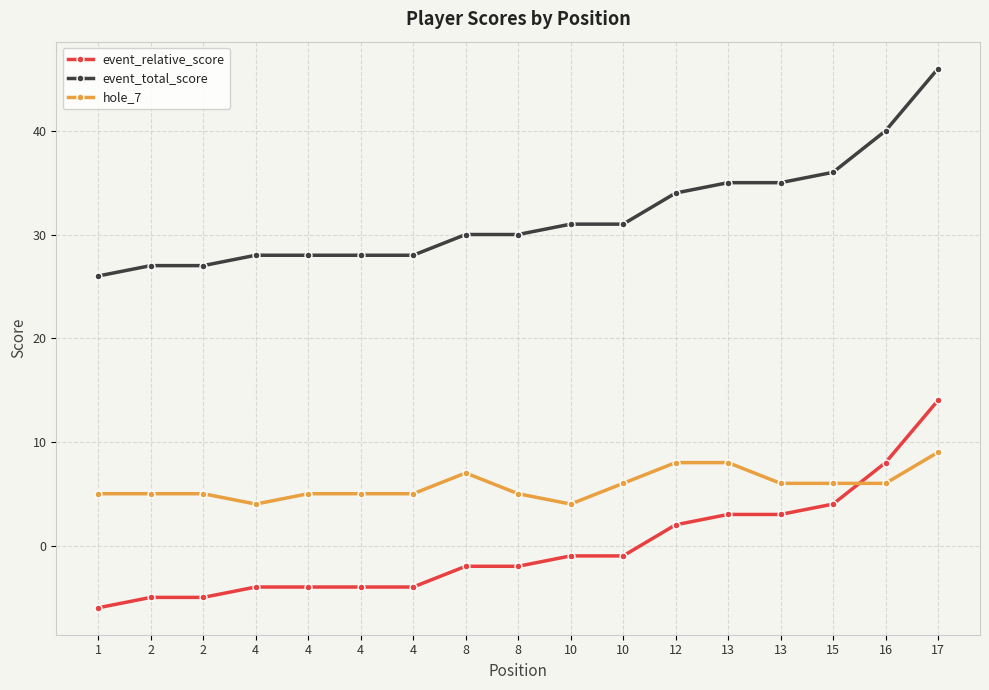

Rank the categories by event_relative_score value from lowest to highest.

1, 2, 2, 4, 4, 4, 4, 8, 8, 10, 10, 12, 13, 13, 15, 16, 17